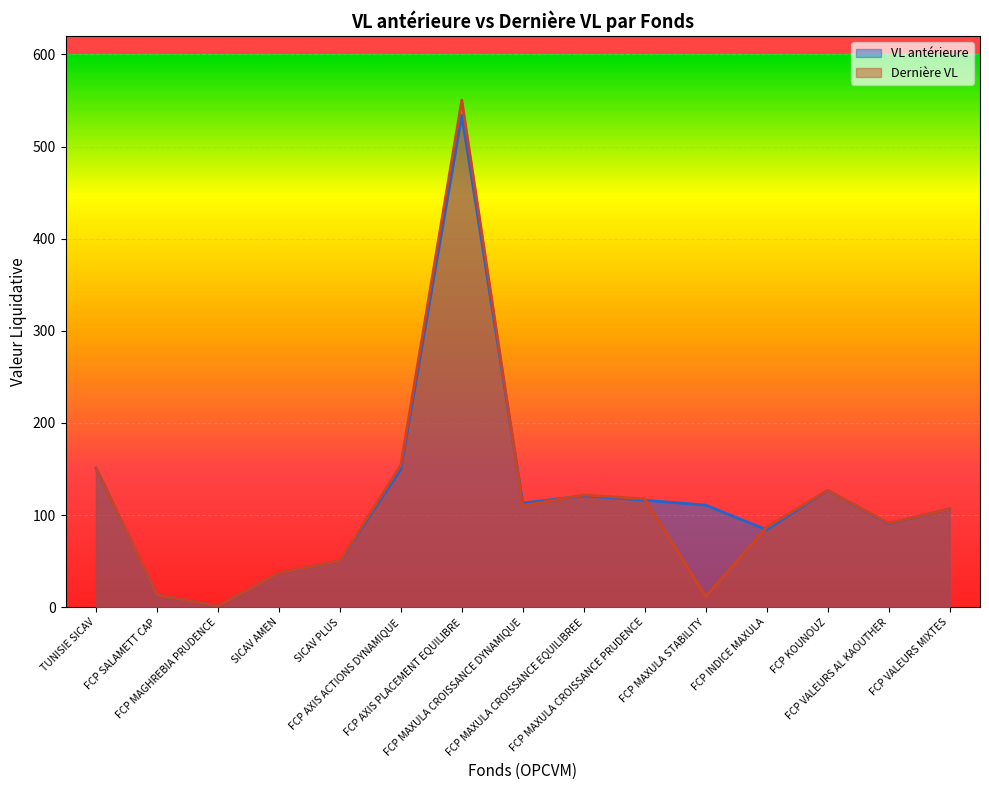

Between FCP SALAMETT CAP and FCP MAGHREBIA PRUDENCE, which series saw the biggest shift?

Dernière VL